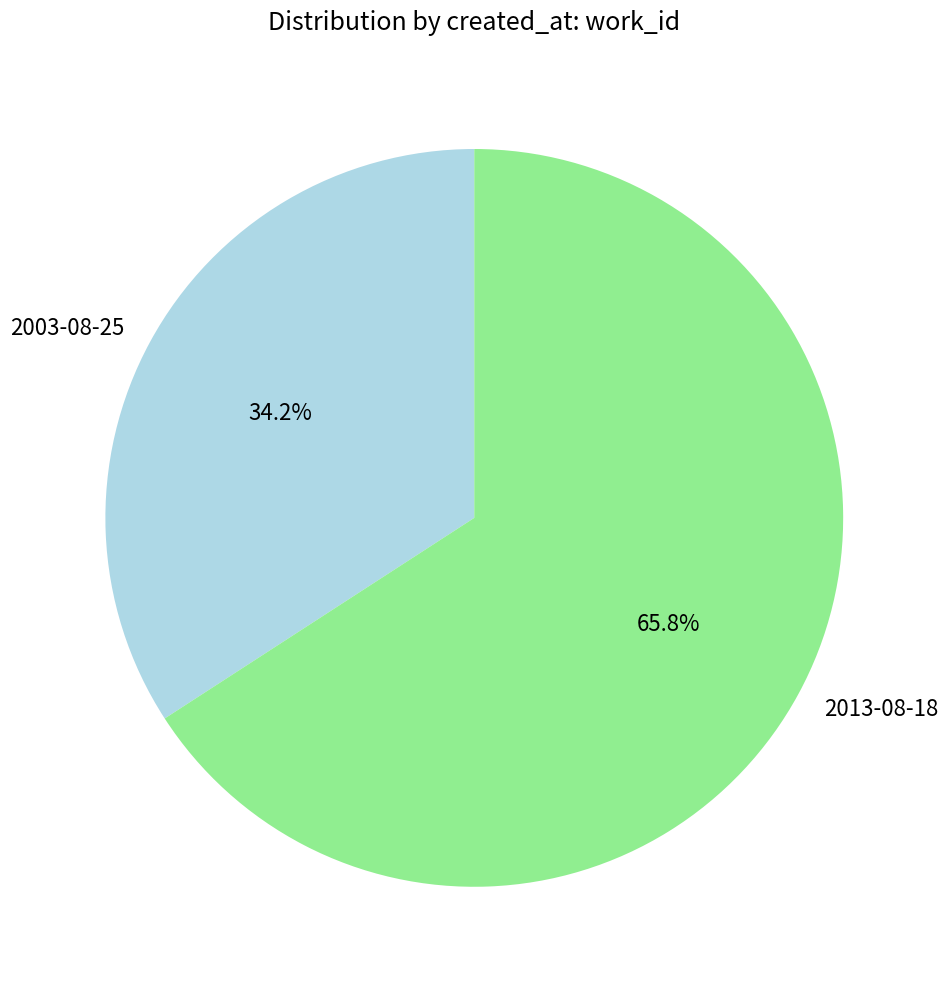

What is the ratio of the value at 2003-08-25 to the value at 2013-08-18?

0.5